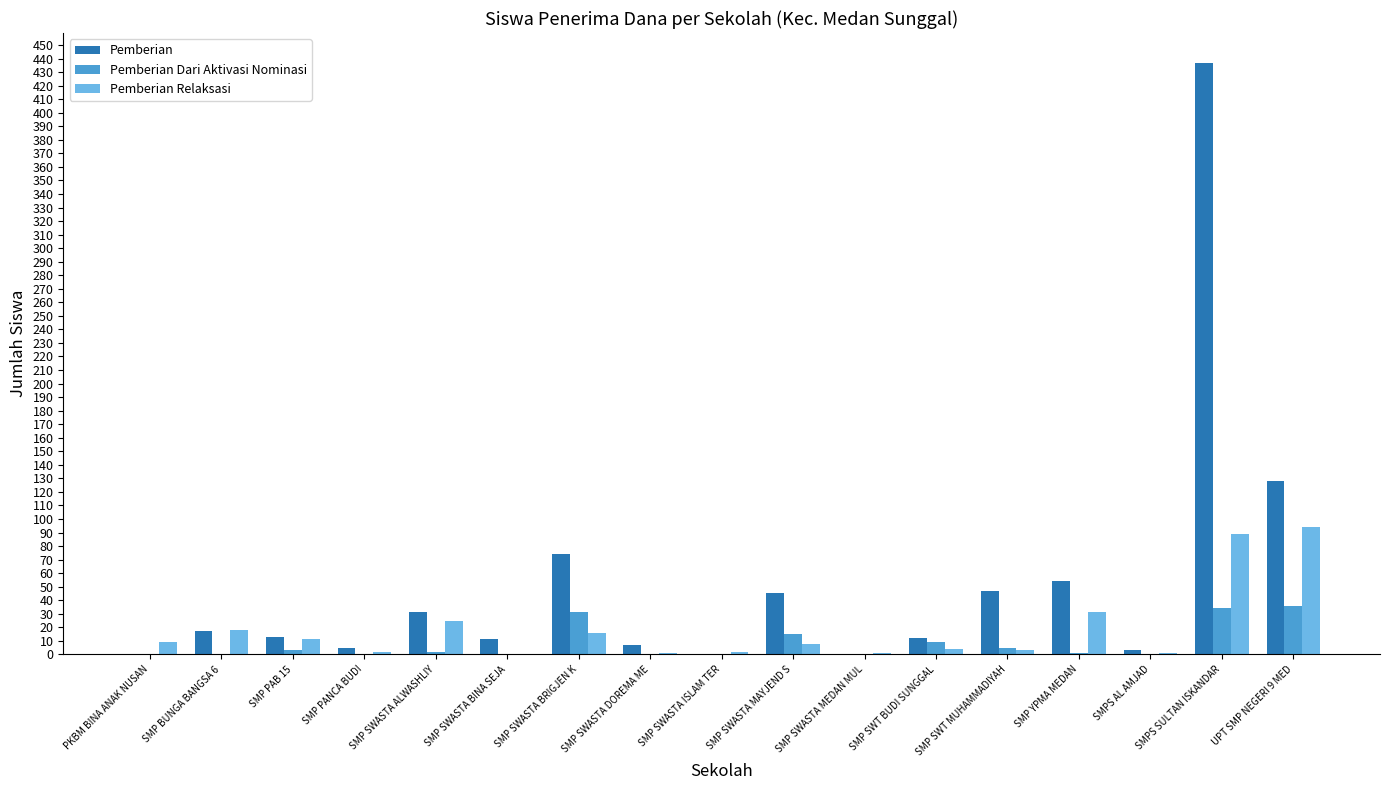

The value of Pemberian at SMP BUNGA BANGSA 6 is 17. True or false?

True